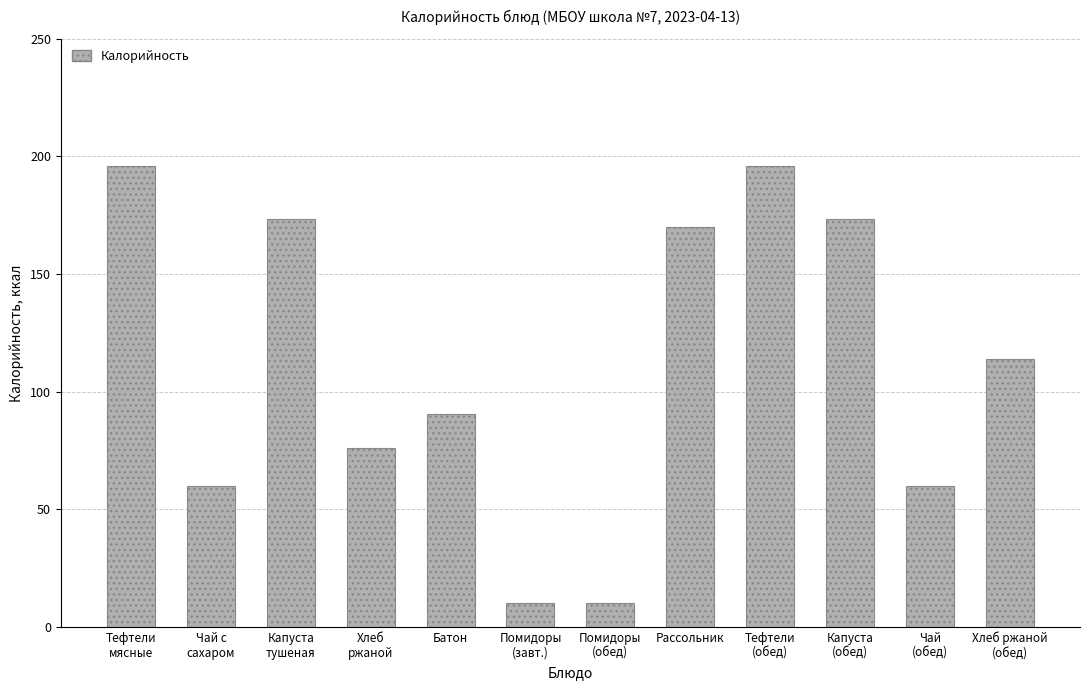

Which has a higher value, Рассольник or Хлеб
ржаной?

Рассольник